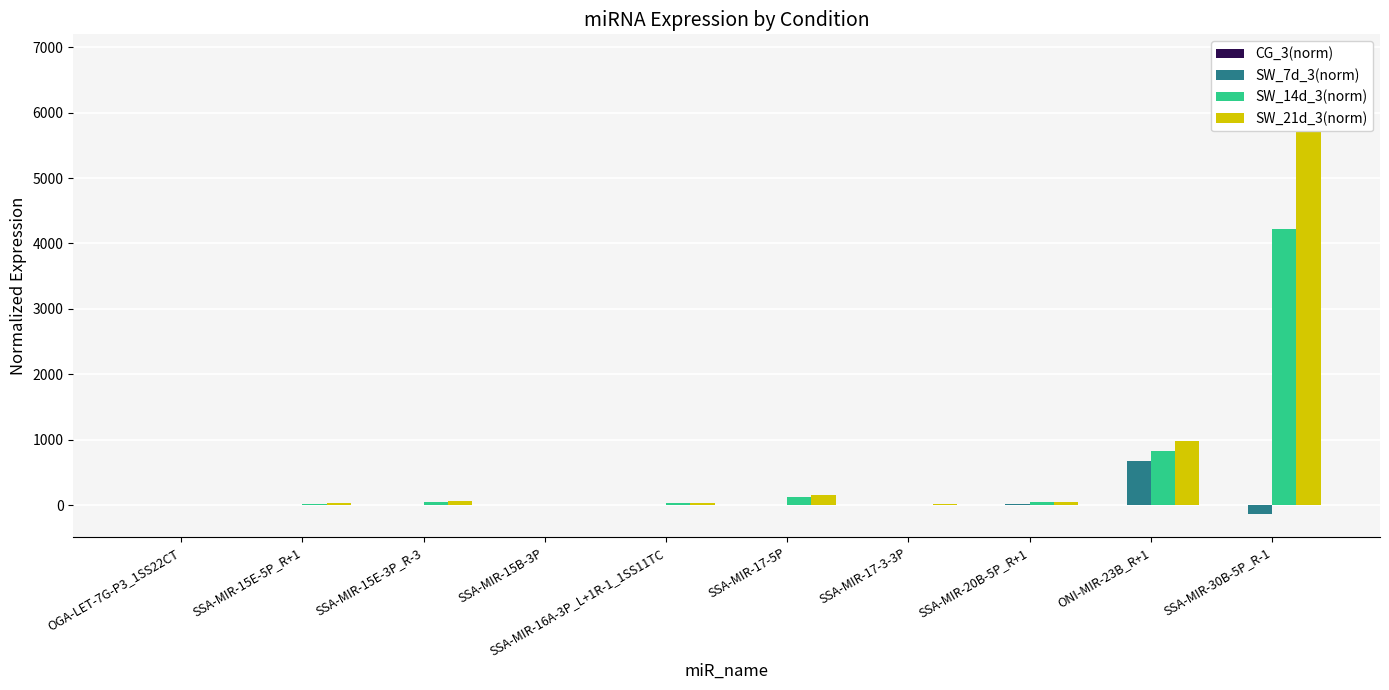

Between SSA-MIR-16A-3P_L+1R-1_1SS11TC and SSA-MIR-20B-5P_R+1, which is larger?

SSA-MIR-16A-3P_L+1R-1_1SS11TC